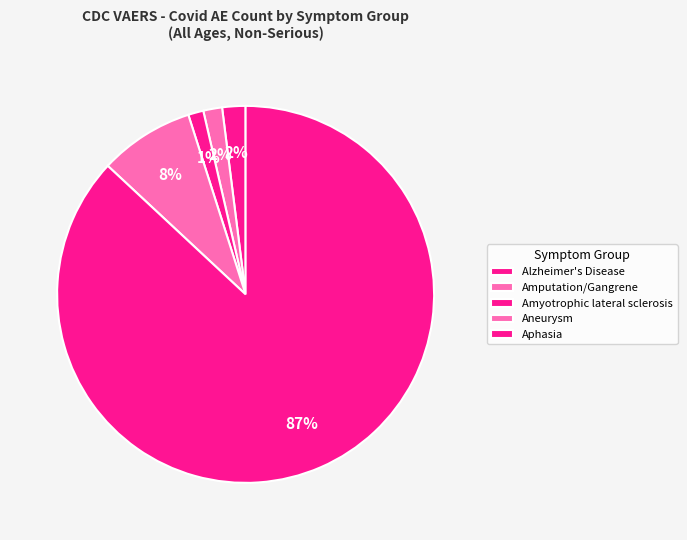

To the nearest percent, what is the difference between the Aphasia and Amyotrophic lateral sclerosis slice percentages?

86%